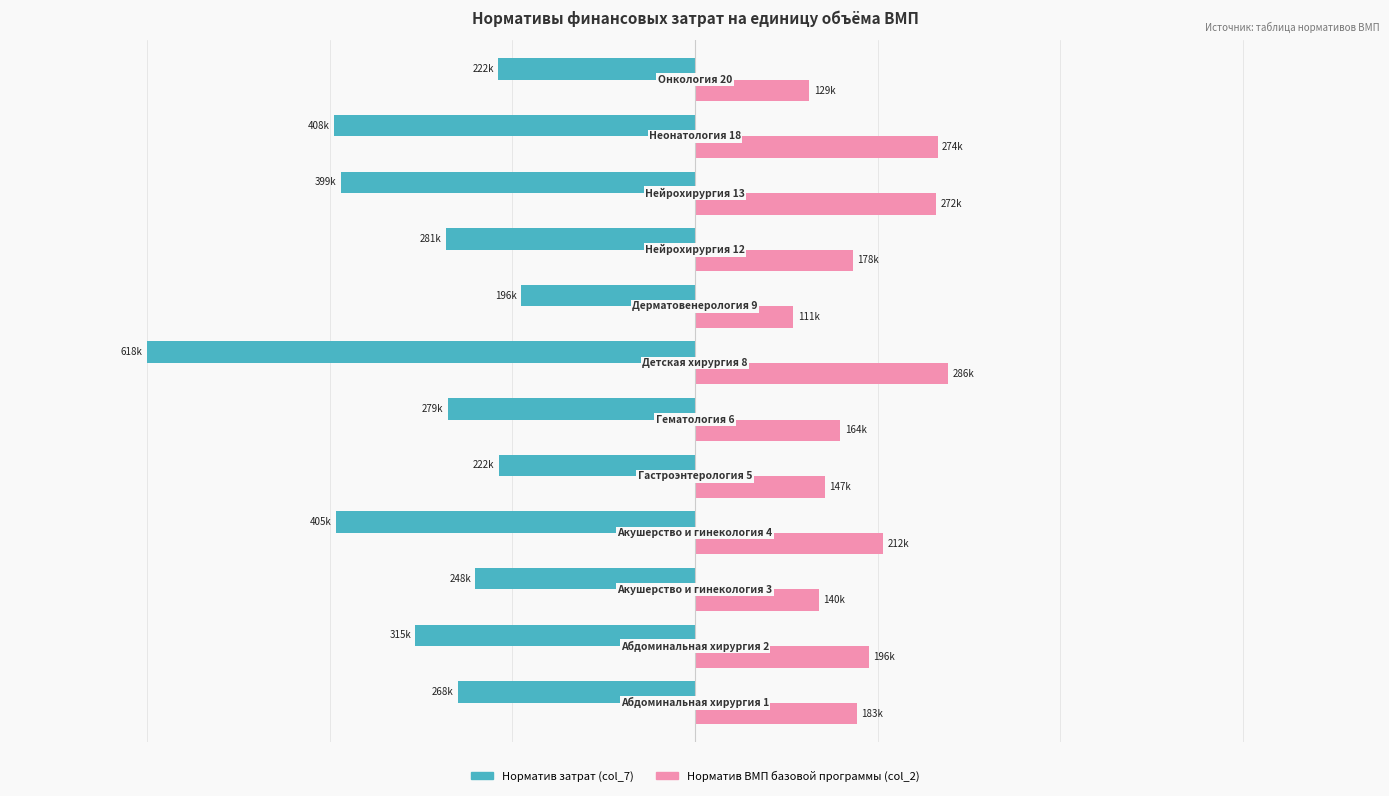

How many series are shown in this chart?

2